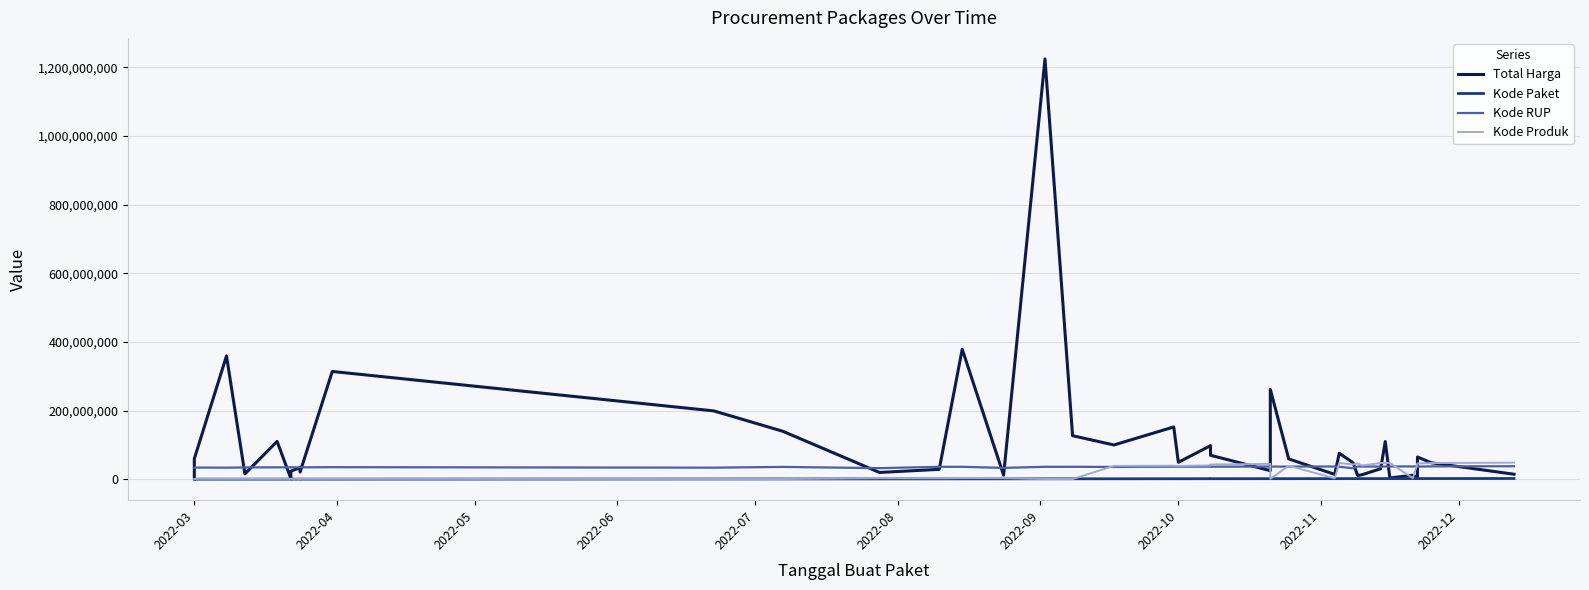

True or false: Total Harga and Kode Paket intersect in this chart.

False